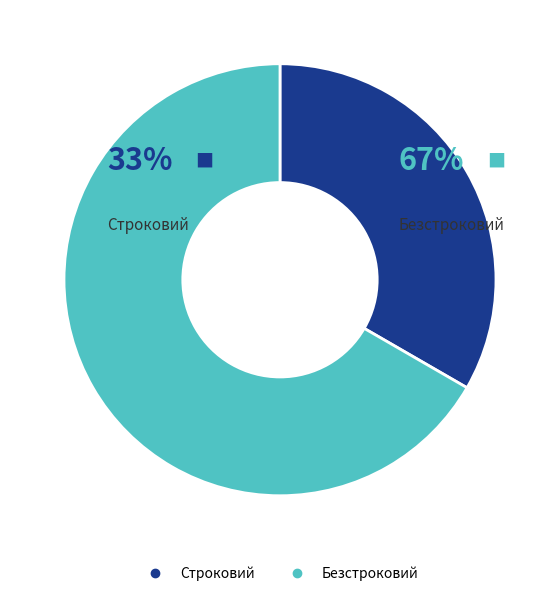

Which slice represents more than half of the pie?

Безстроковий